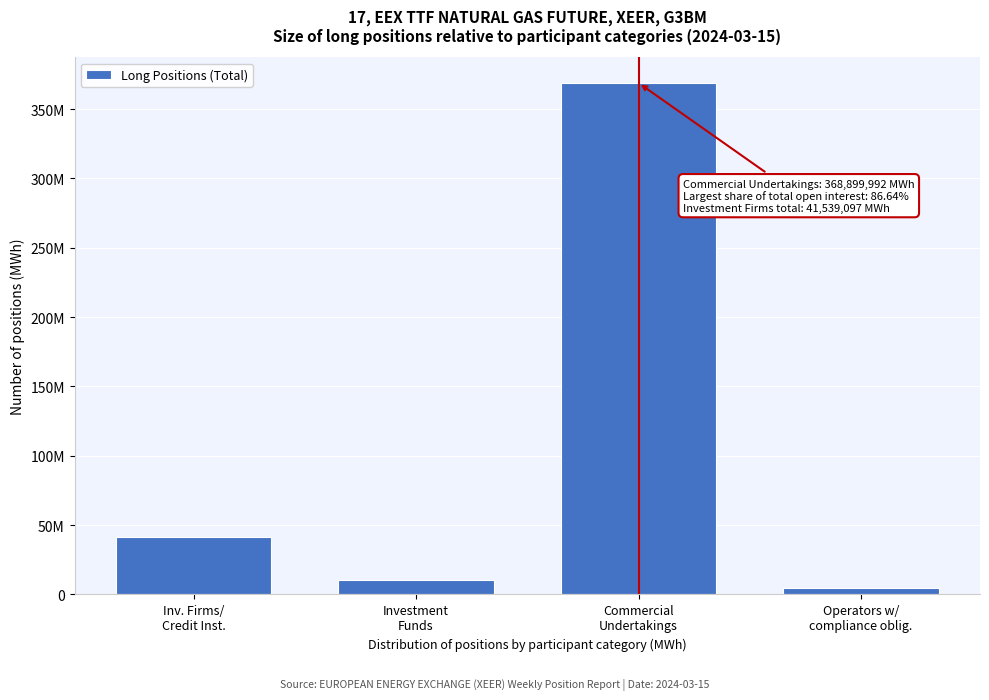

Are the bars horizontal?

No